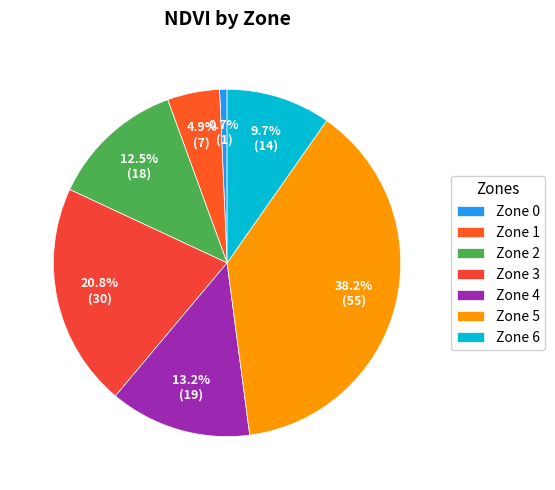

Does Zone 0 represent more than half of the total?

No